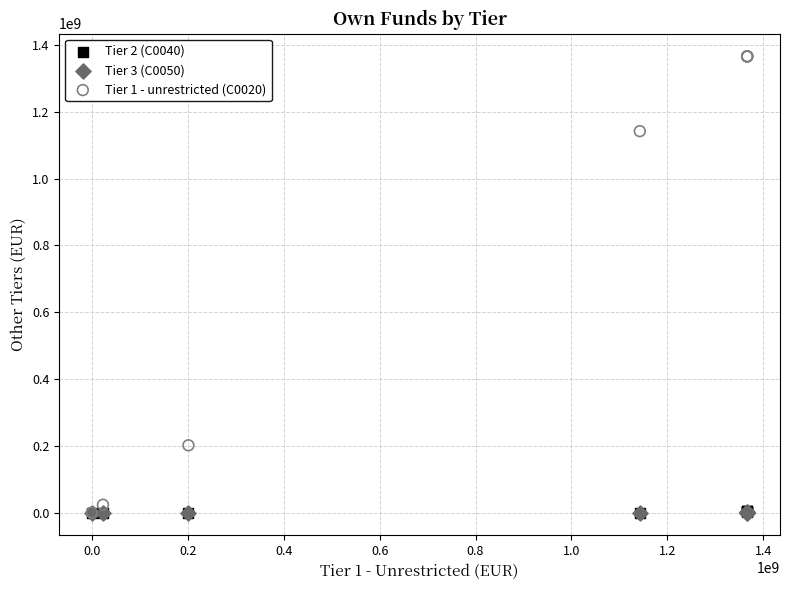

What are all the series names shown in the legend?

Tier 2 (C0040), Tier 3 (C0050), Tier 1 - unrestricted (C0020)